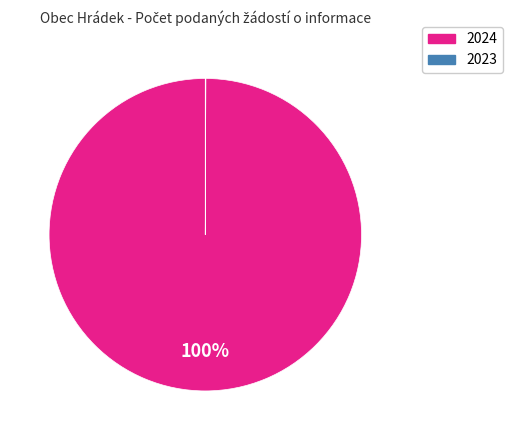

To the nearest percent, what is the difference between the largest and smallest slice percentages?

100%